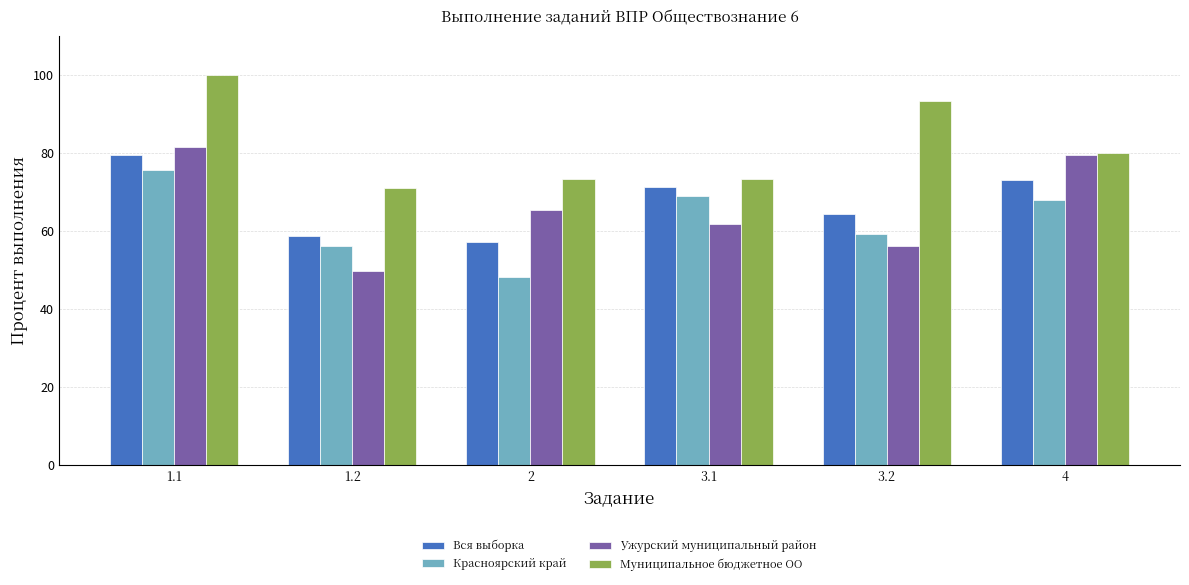

How many bars are there in each group?

4